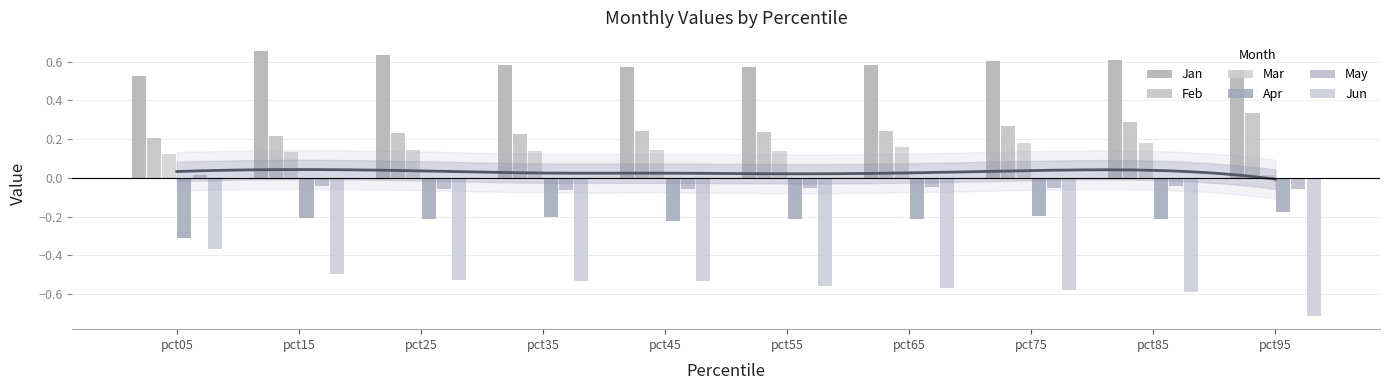

How many bars are there in total?

60